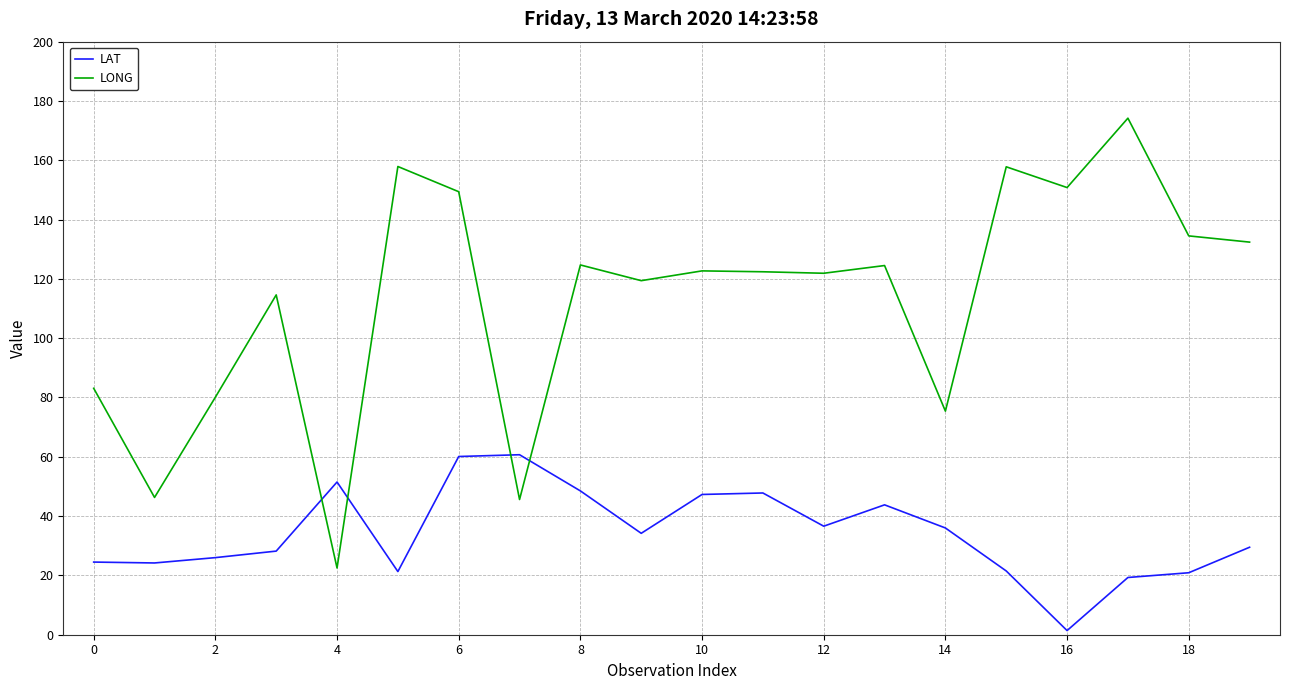

Rank the series by their average value, from lowest to highest.

LAT, LONG